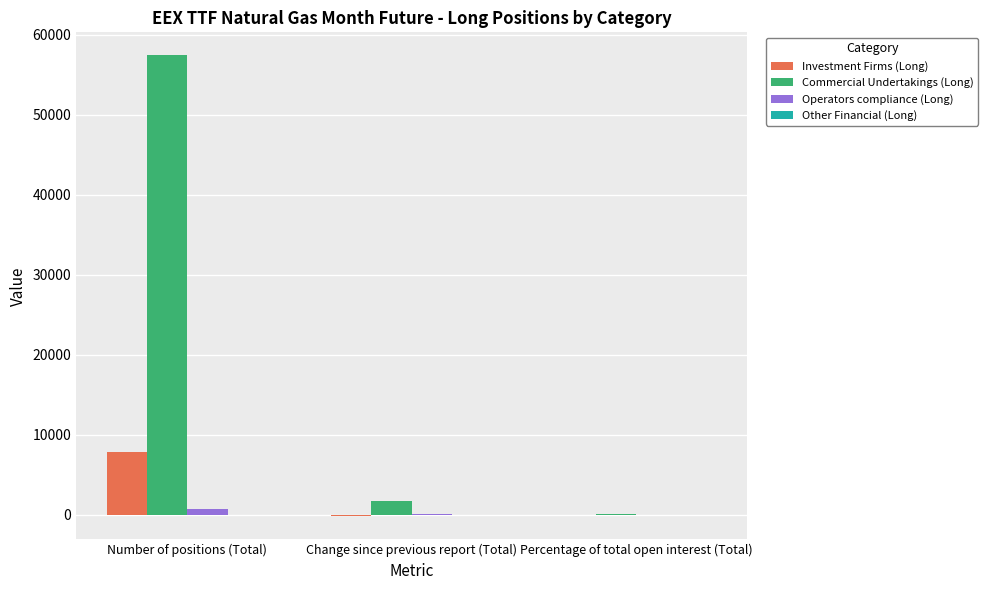

The value of Commercial Undertakings (Long) at Number of positions (Total) is 24653.0. True or false?

False